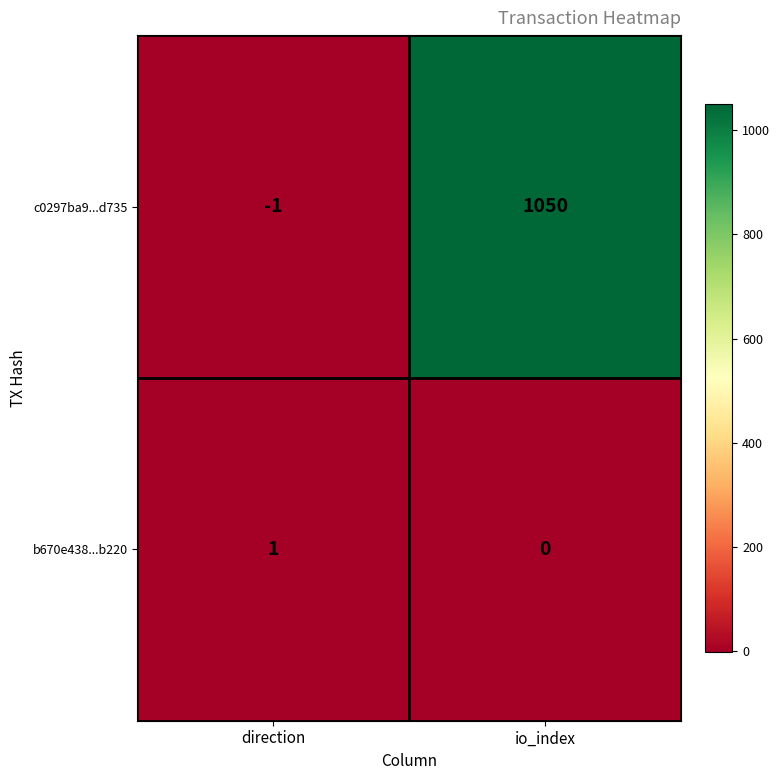

At io_index, list the series in order from smallest to largest.

b670e438...b220, c0297ba9...d735